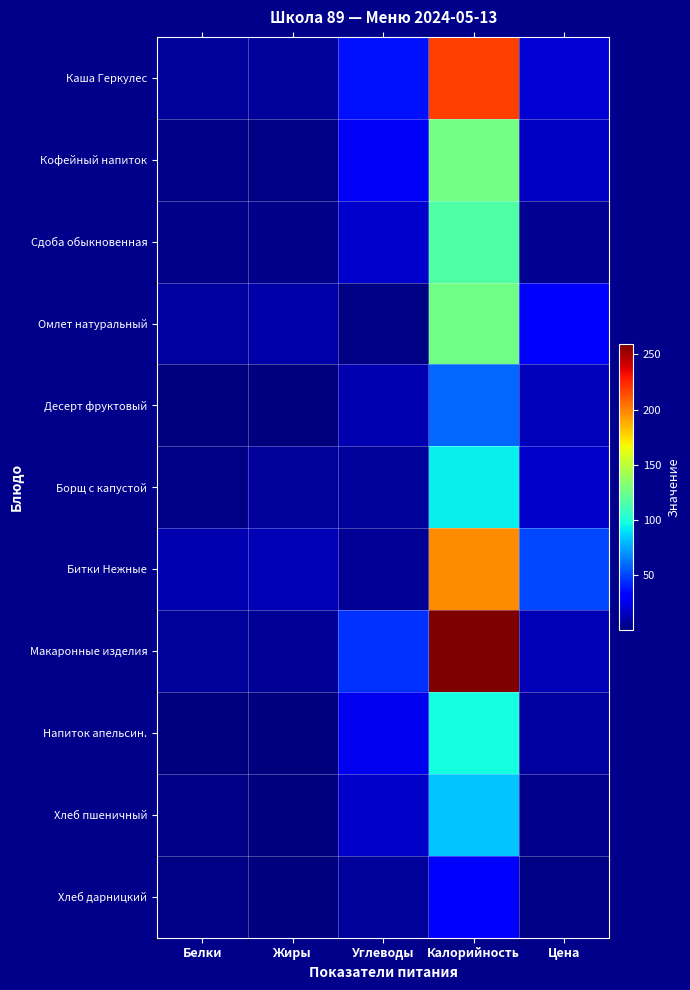

Which has a higher value, Углеводы or Калорийность?

Калорийность